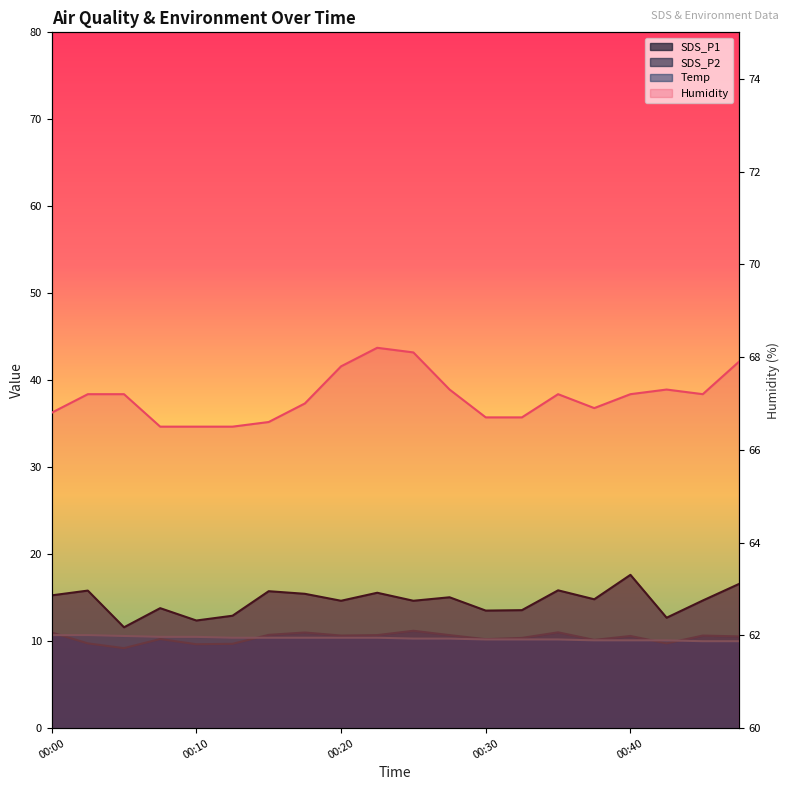

Count the Temp values in the range 10 to 11.

20